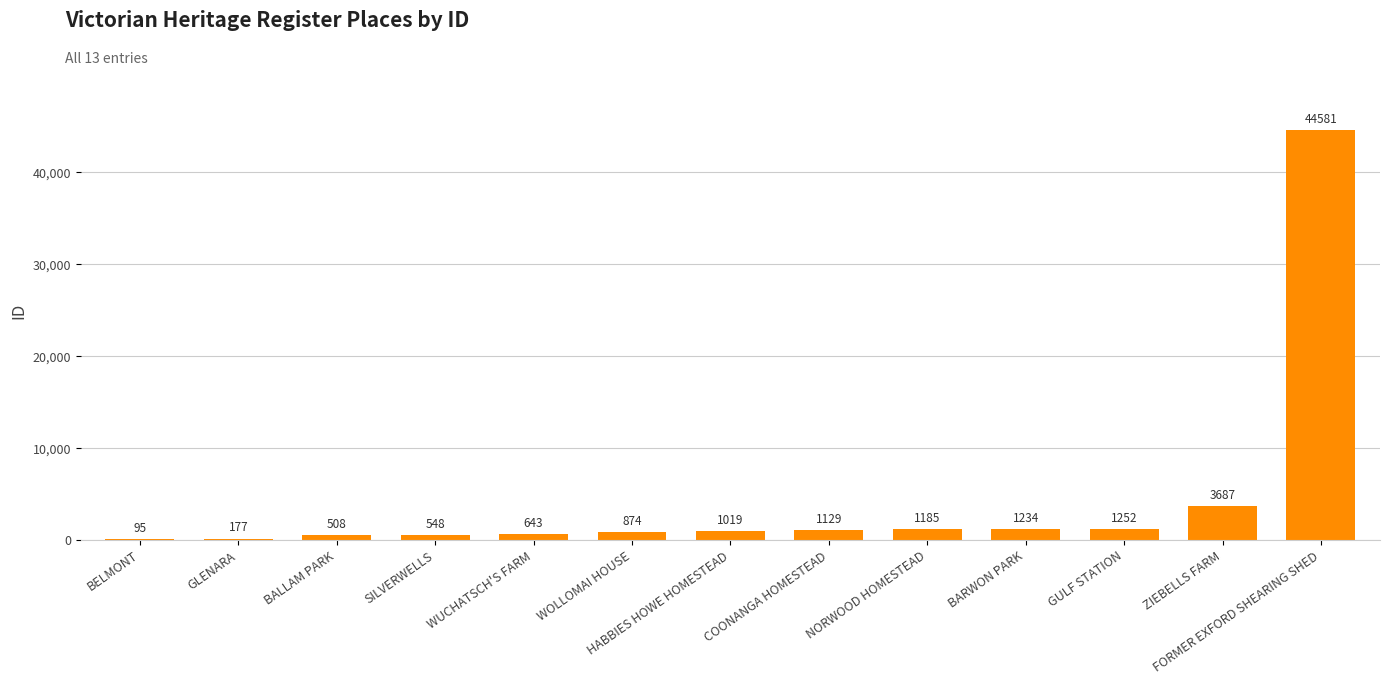

What is the greatest value displayed?

44581